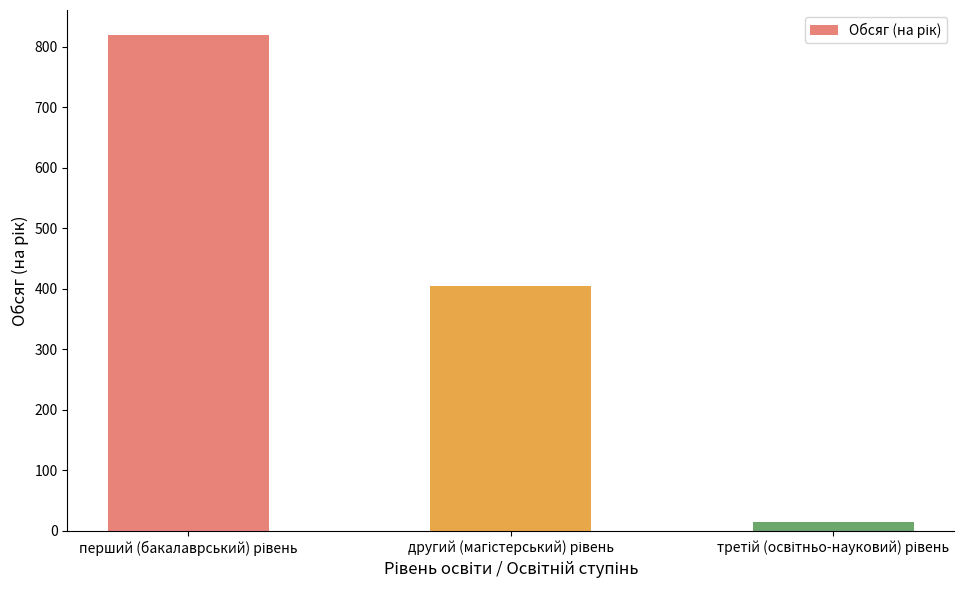

Are the bars grouped side by side (vs. stacked)?

No